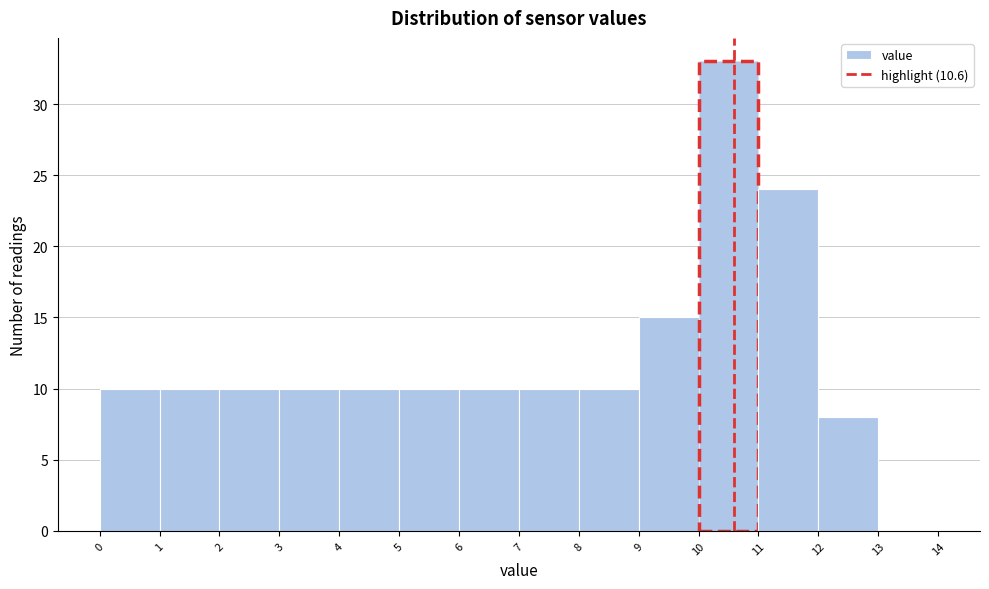

Which range on the x-axis has the tallest bar?

10 to 11